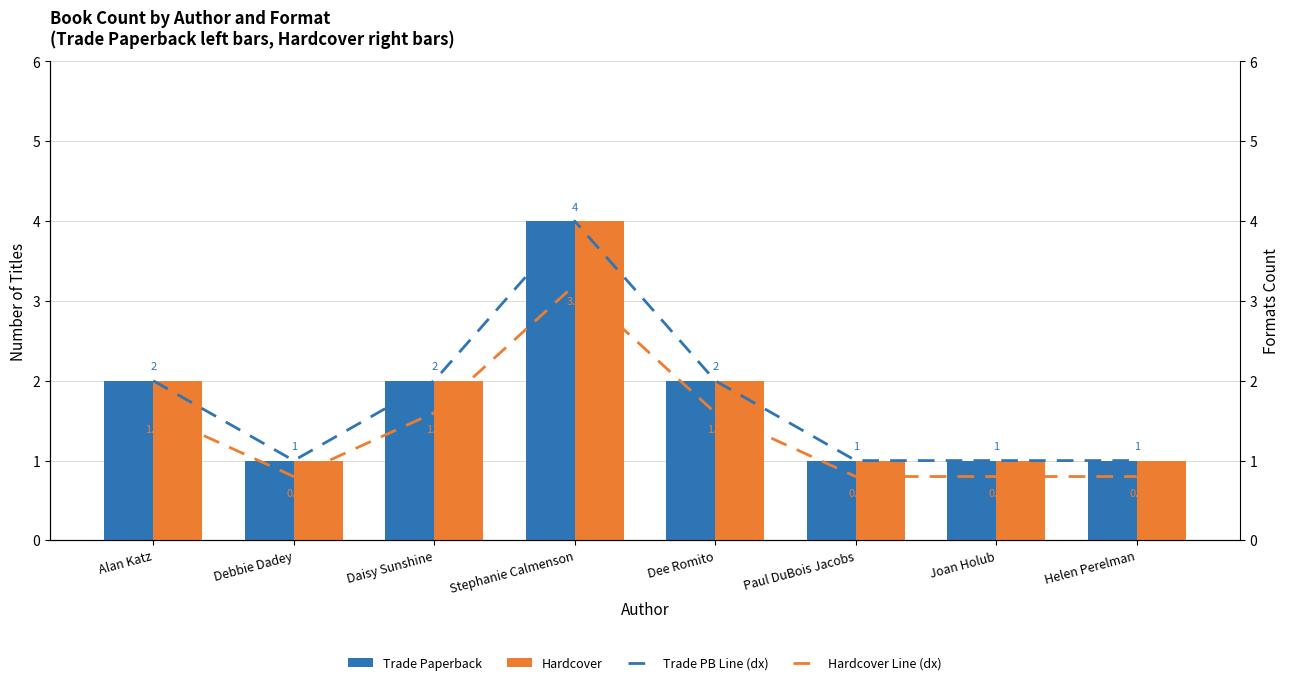

Is the value of Trade PB Line (dx) at Paul DuBois Jacobs greater than the value of Hardcover at Dee Romito?

No